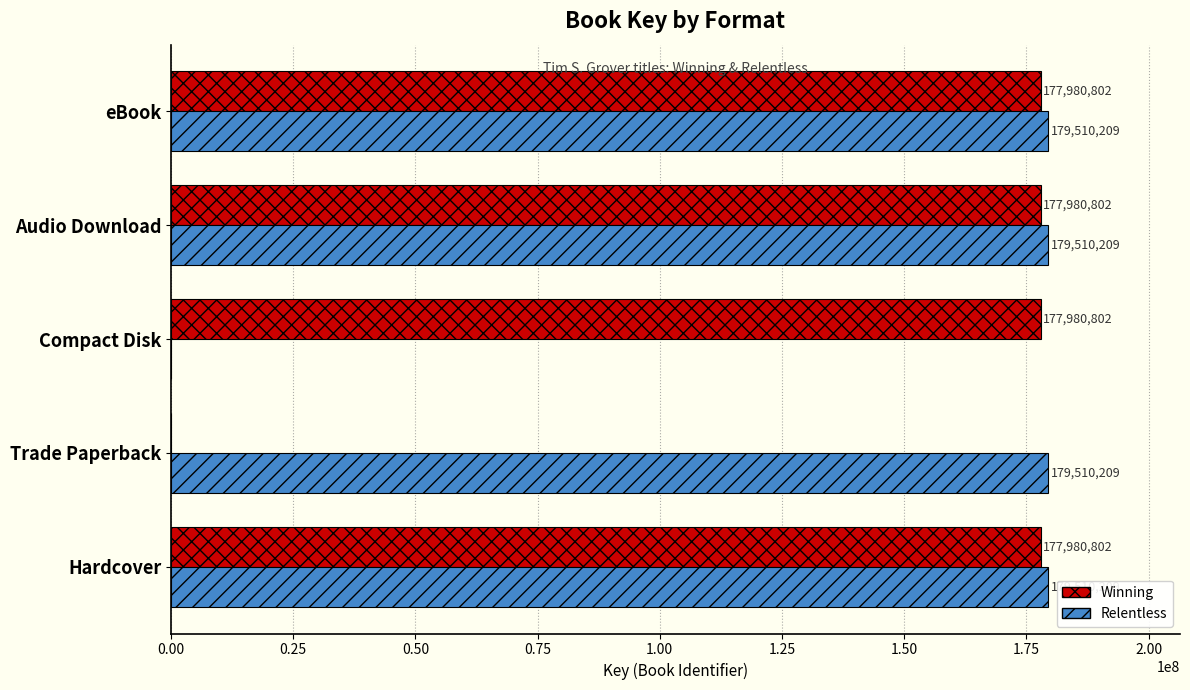

True or false: Relentless has a value of 179510209 at Trade Paperback.

True